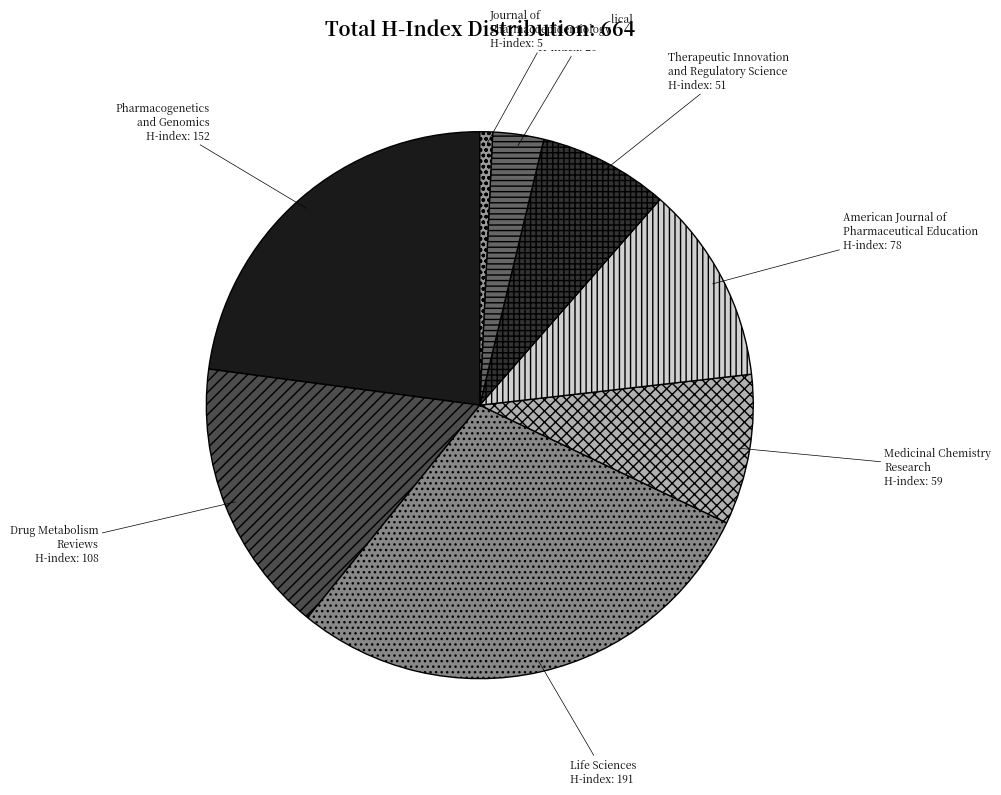

True or false: Drug Metabolism Reviews accounts for 16% of the total.

True